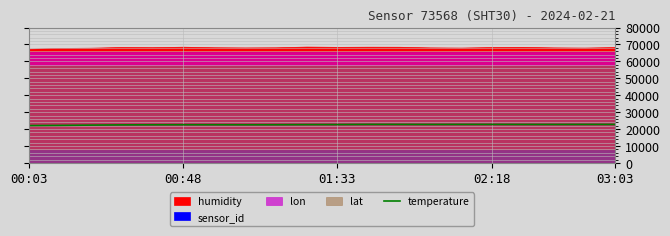

The value of temperature at 00:03 is 7044. True or false?

False